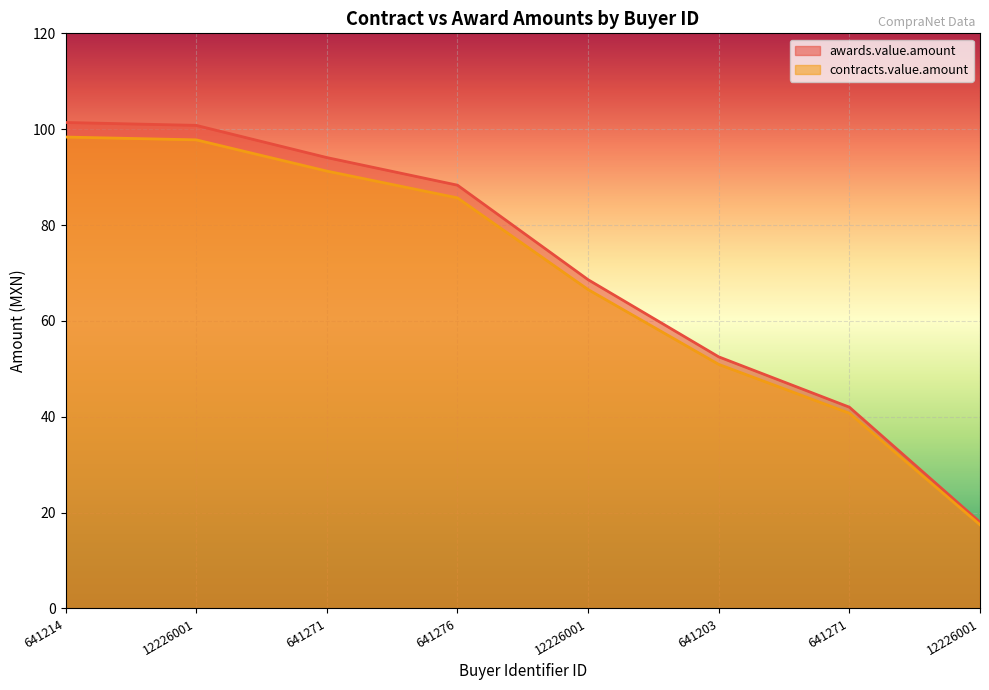

At how many categories does at least one series exceed 96?

2